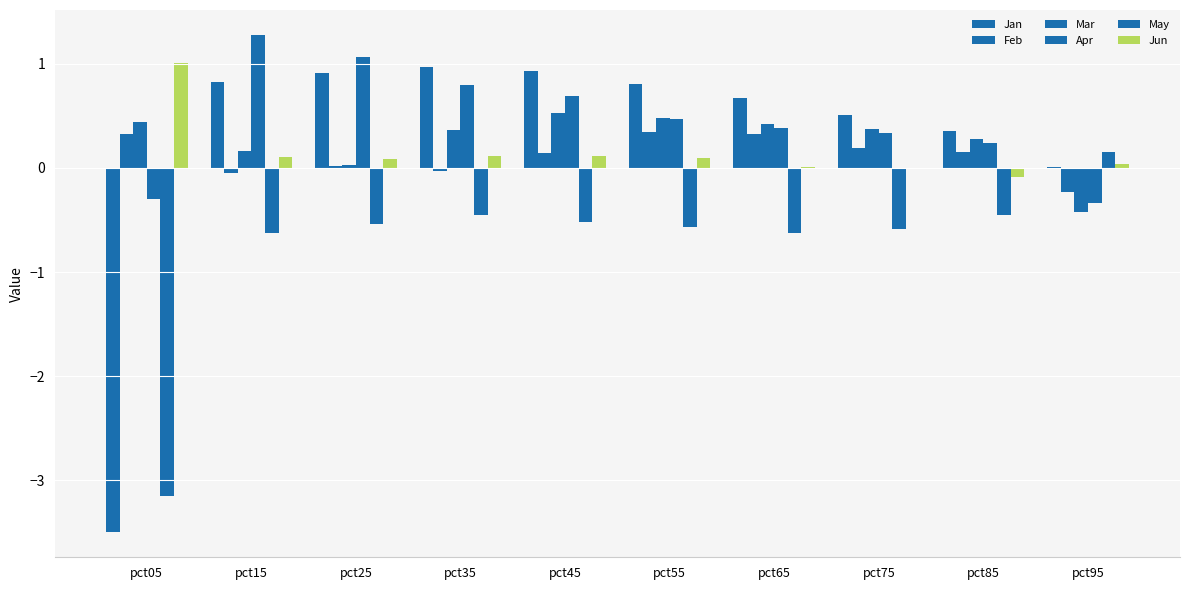

What is the difference between the maximum and second lowest values in the Feb series?

0.4